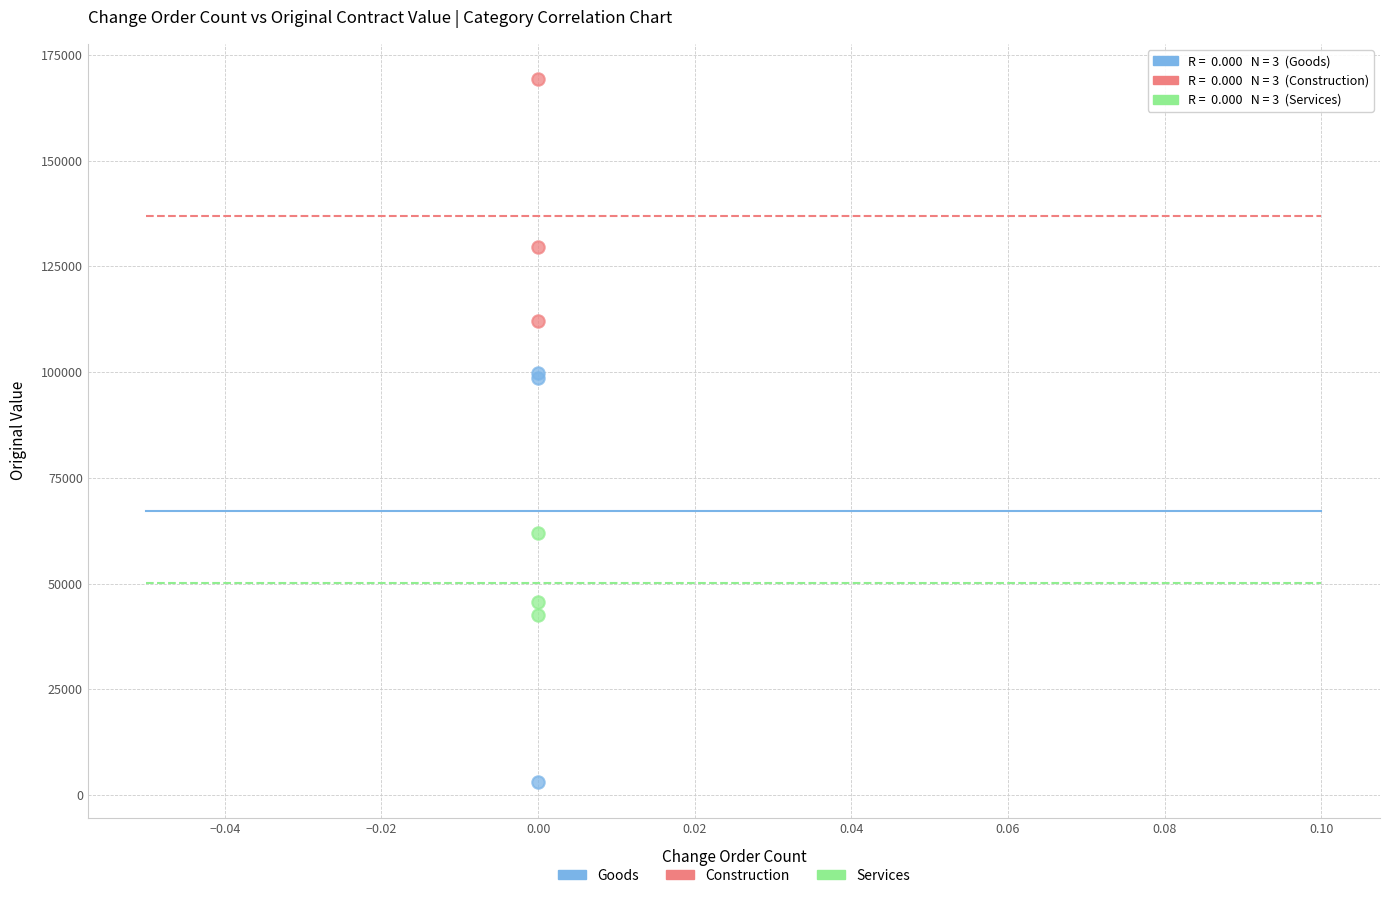

Which series contains the highest Y value?

Construction